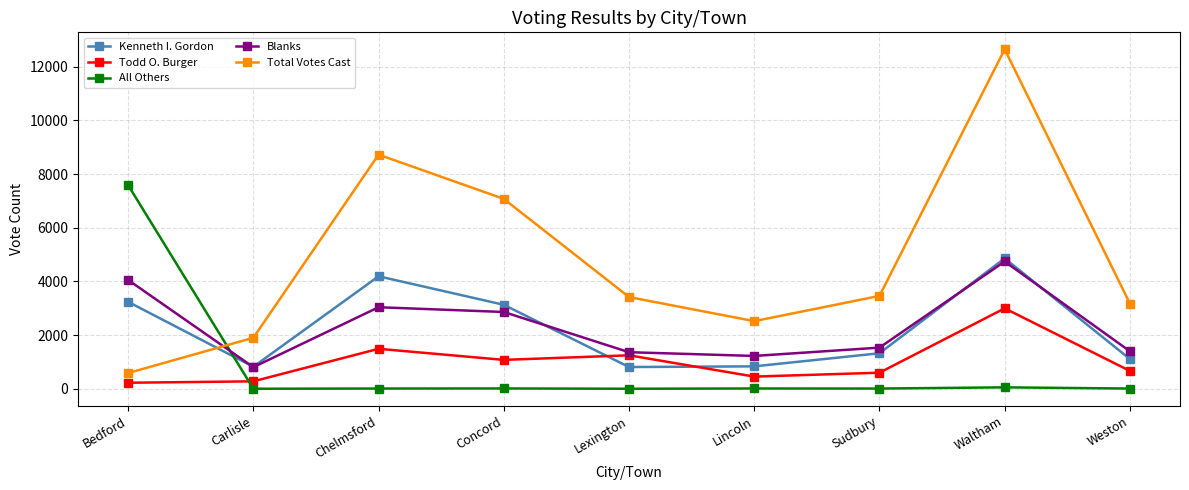

True or false: All Others has a value of 52 at Waltham.

True